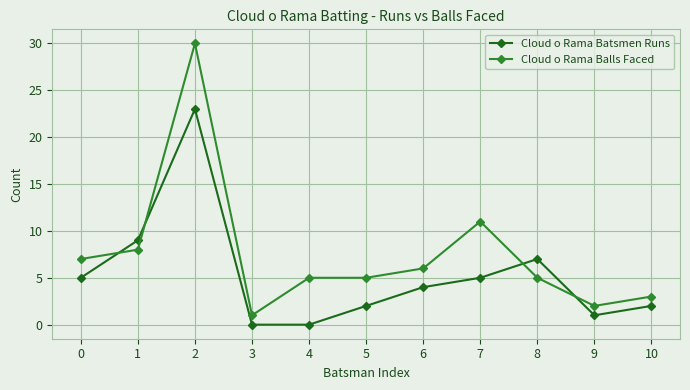

At which category is the sum across all series the highest?

2